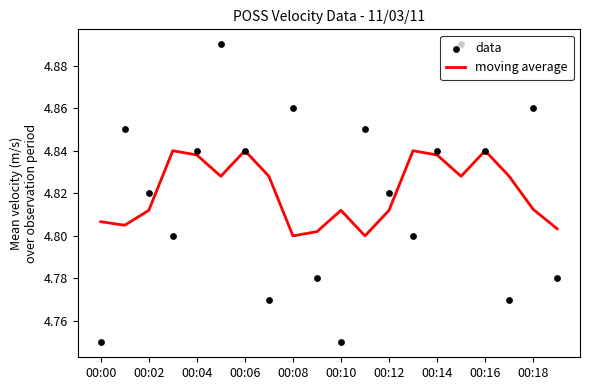

Which series contains the highest Y value?

data